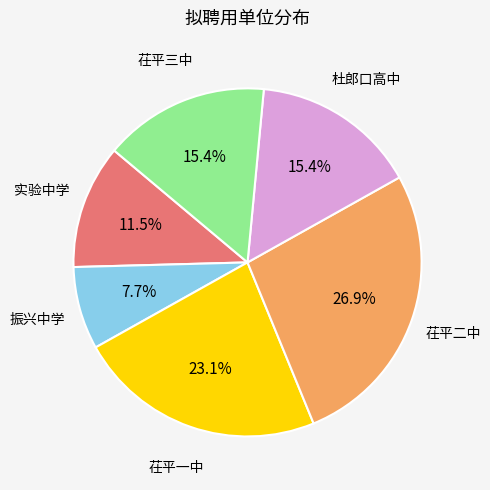

To the nearest percent, what is the average slice percentage?

17%